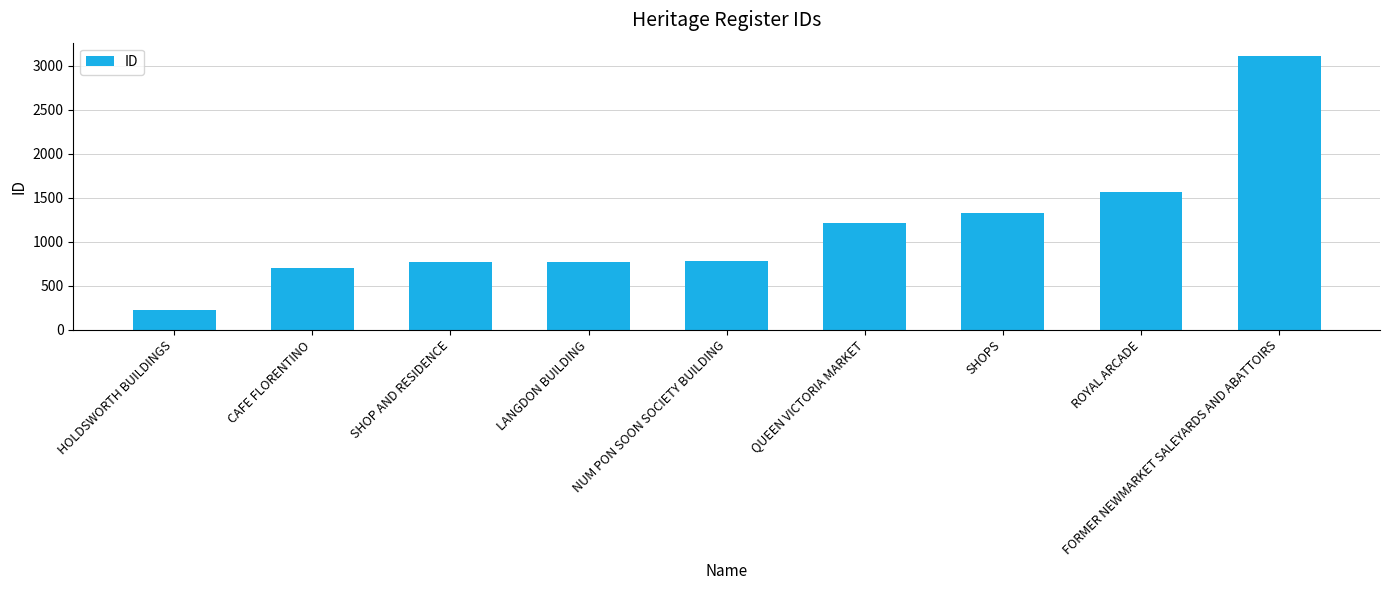

What position from the right is SHOP AND RESIDENCE?

7